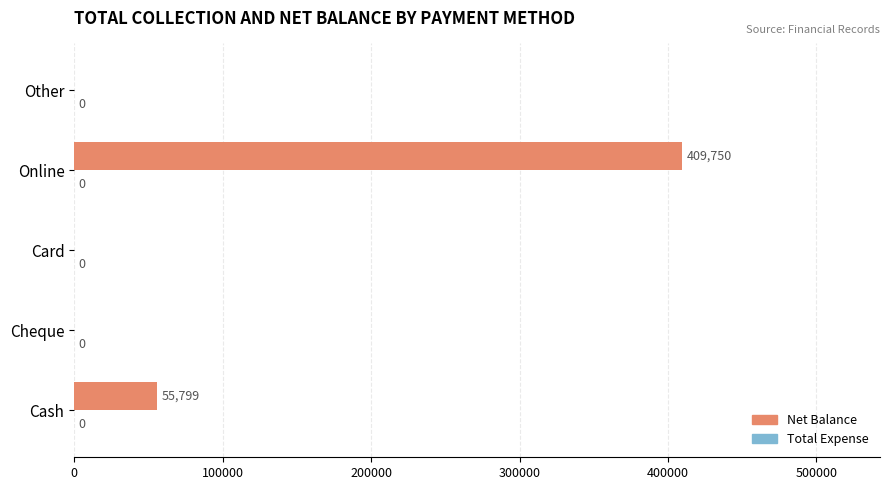

True or false: the data shows 563994 at Online.

False